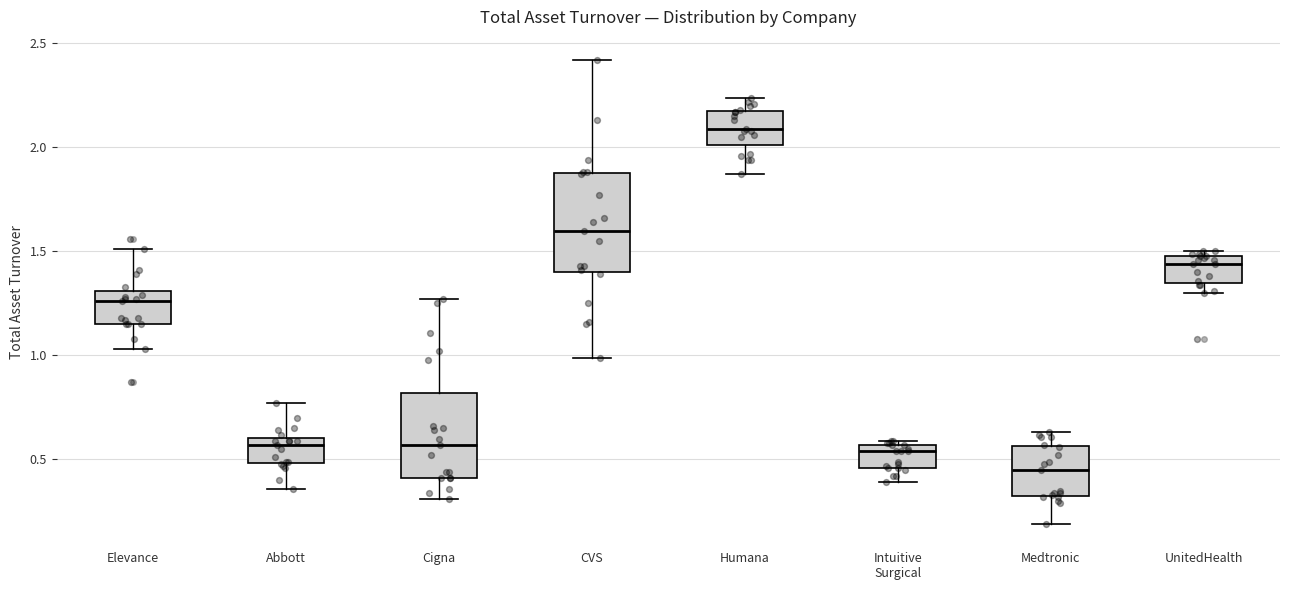

Reading left to right, read every box against the y-axis: the position of its median line, the range the box covers, and the ends of its whiskers. The values are not printed on the chart, so give them approximately, as read against the axis.

Elevance: median 1.25, box 1.15 to 1.30, whiskers 1.05 to 1.50
Abbott: median 0.55, box 0.50 to 0.60, whiskers 0.35 to 0.75
Cigna: median 0.55, box 0.40 to 0.80, whiskers 0.30 to 1.25
CVS: median 1.60, box 1.40 to 1.90, whiskers 1.00 to 2.40
Humana: median 2.10, box 2.00 to 2.20, whiskers 1.85 to 2.25
Intuitive Surgical: median 0.55 (just below the box's upper edge), box 0.45 to 0.55, whiskers 0.40 to 0.60
Medtronic: median 0.45, box 0.35 to 0.55, whiskers 0.20 to 0.65
UnitedHealth: median 1.45, box 1.35 to 1.50, whiskers 1.30 to 1.50 (just above the box's upper edge)